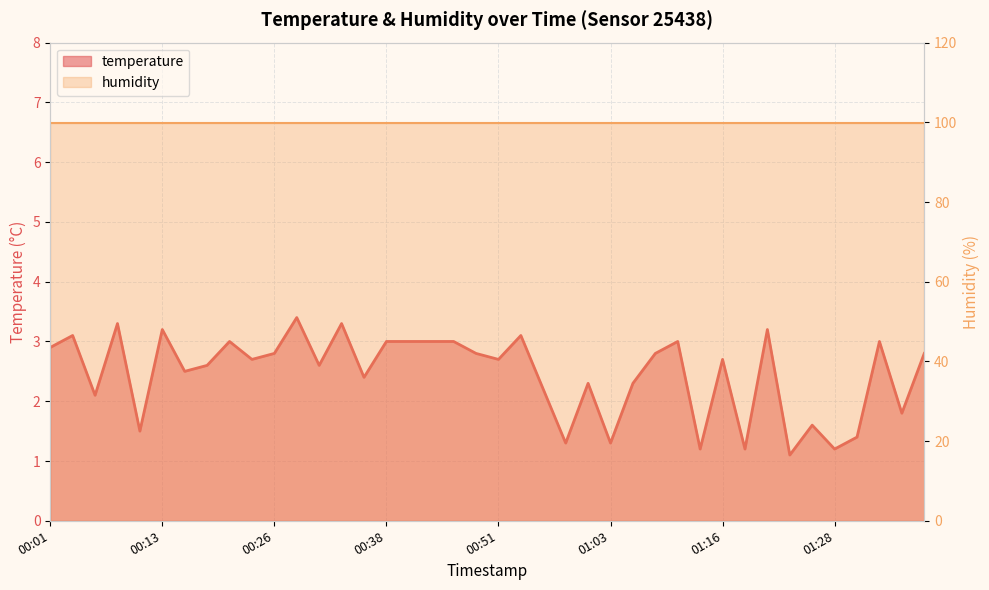

Reading left to right, list all the values displayed in this chart.

2.9	3.1	2.1	3.3	1.5	3.2	2.5	2.6	3.0	2.7	2.8	3.4	2.6	3.3	2.4	3.0	3.0	3.0	3.0	2.8	2.7	3.1	2.2	1.3	2.3	1.3	2.3	2.8	3.0	1.2	2.7	1.2	3.2	1.1	1.6	1.2	1.4	3.0	1.8	2.8